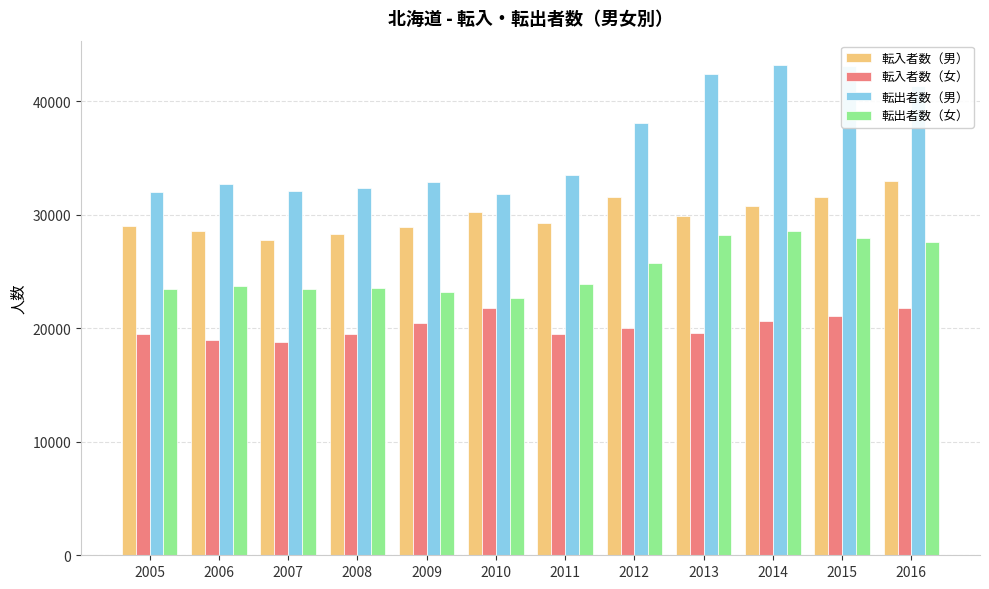

The 転入者数（男） series shows 27741 at 2007. True or false?

True